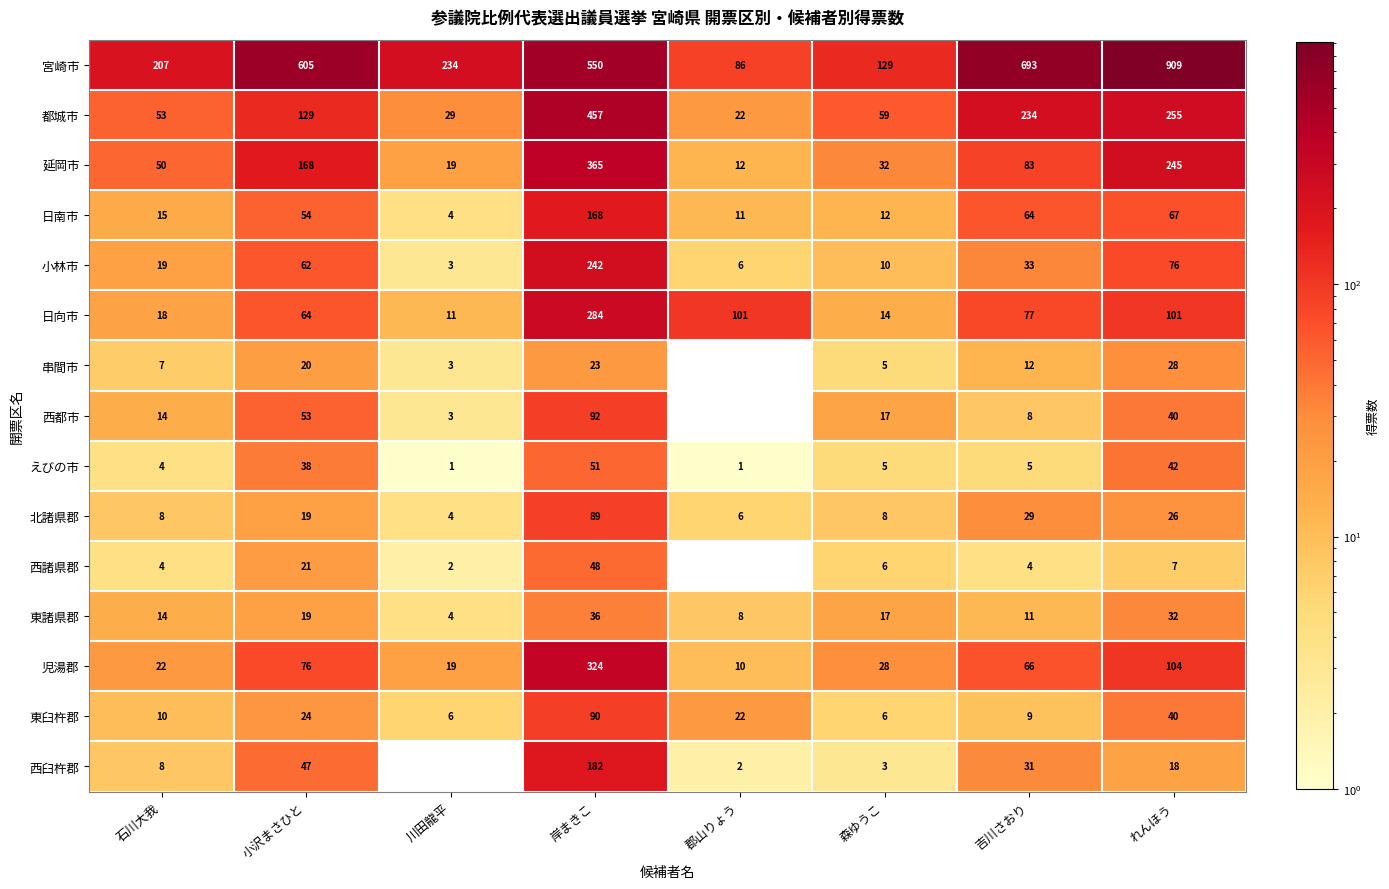

What is the total value across all series at 石川大我?

453